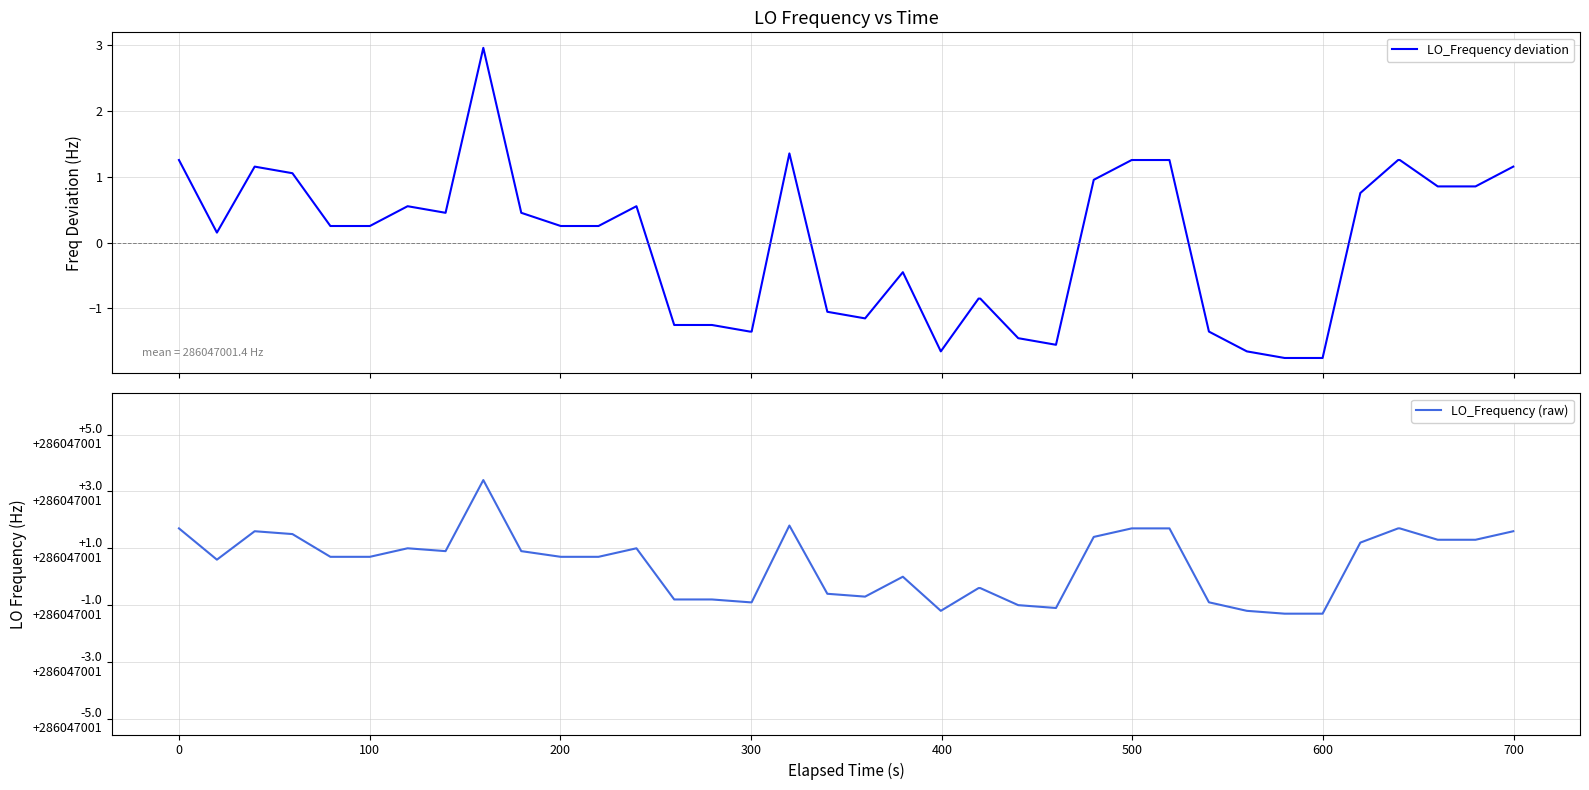

In LO_Frequency deviation, how many points are lower than both neighbors (excluding endpoints)?

5